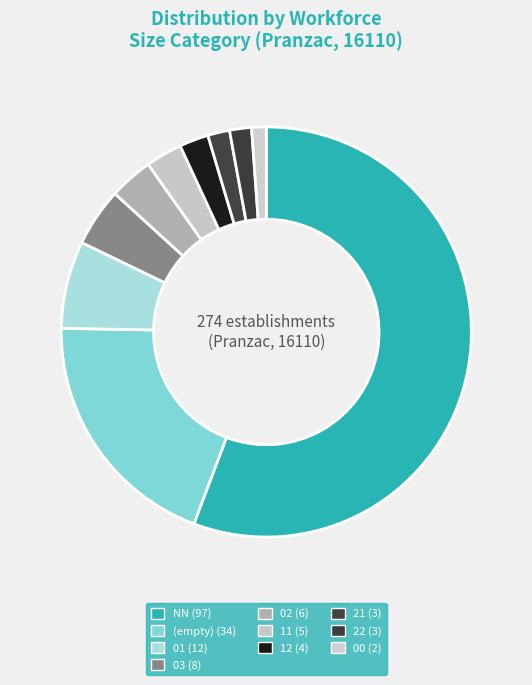

Rank the categories by value from lowest to highest.

00, 21, 22, 12, 11, 02, 03, 01, , NN